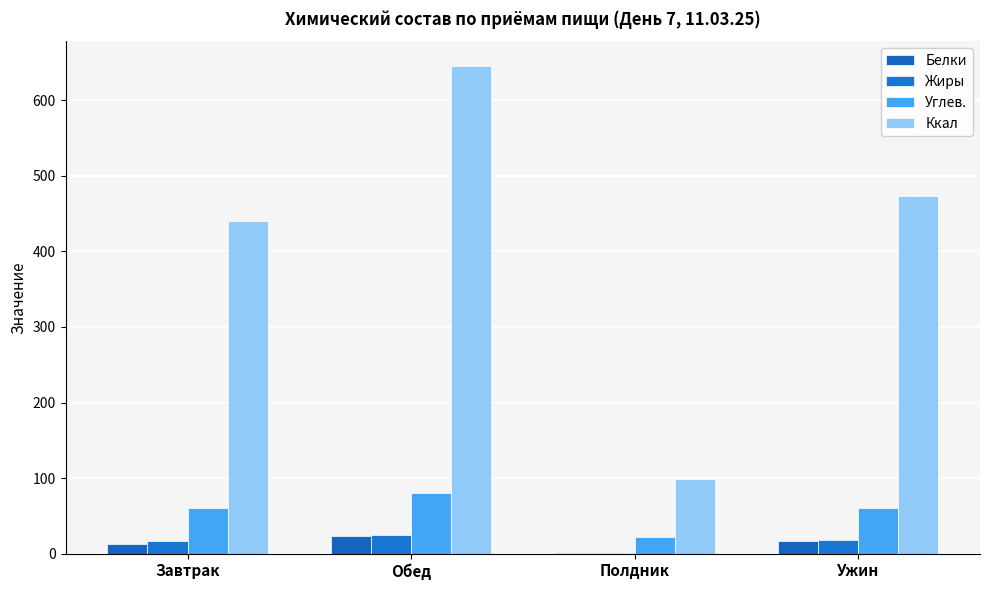

Which category has the highest value in the Углев. series?

Обед